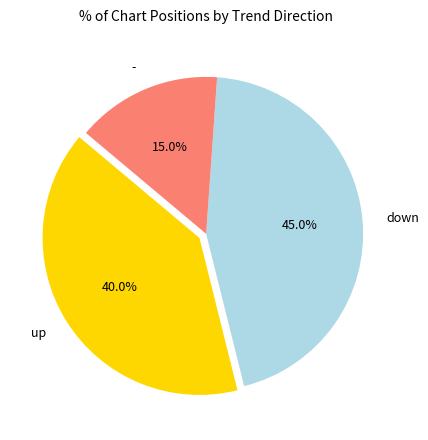

What is the smallest slice in the pie chart?

-